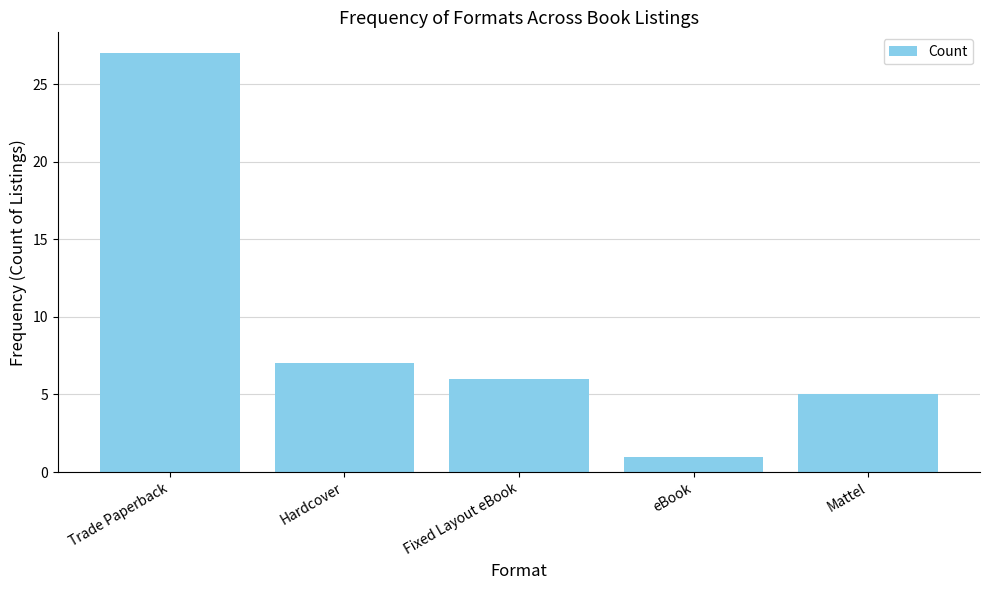

Reading left to right, transcribe all the data shown in this chart.

27	7	6	1	5